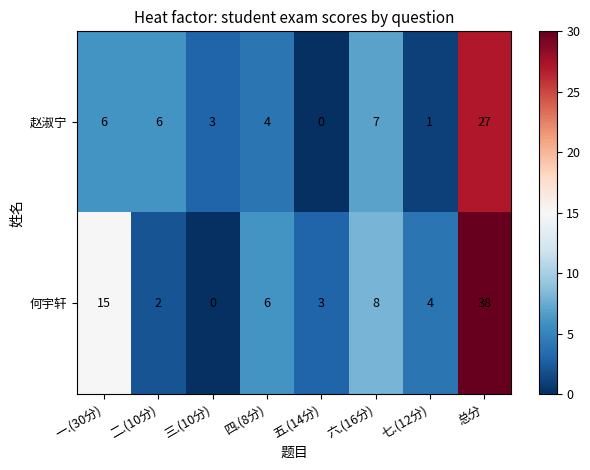

At which label does 何宇轩 first exceed 6?

一.(30分)